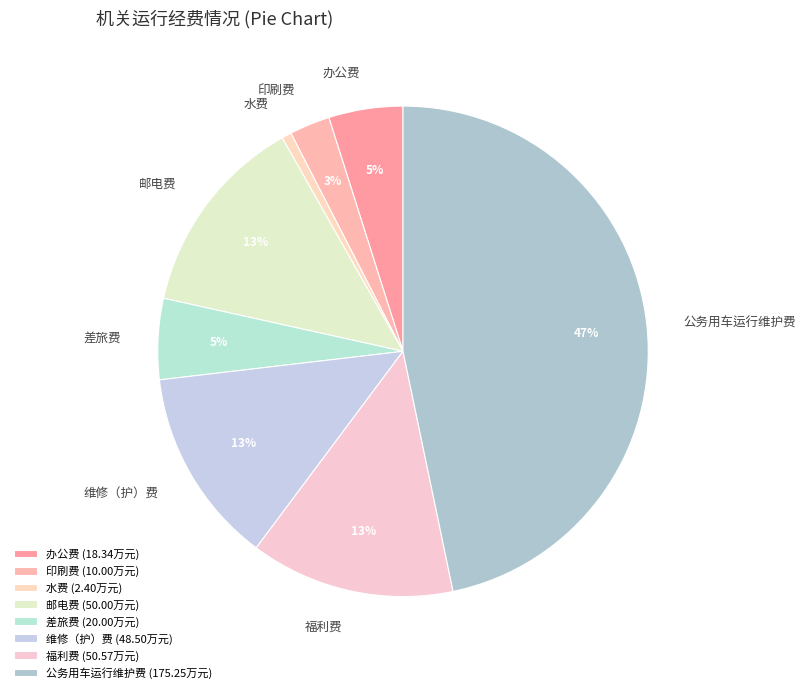

Do 印刷费 and 水费 together represent more than half of the pie?

No